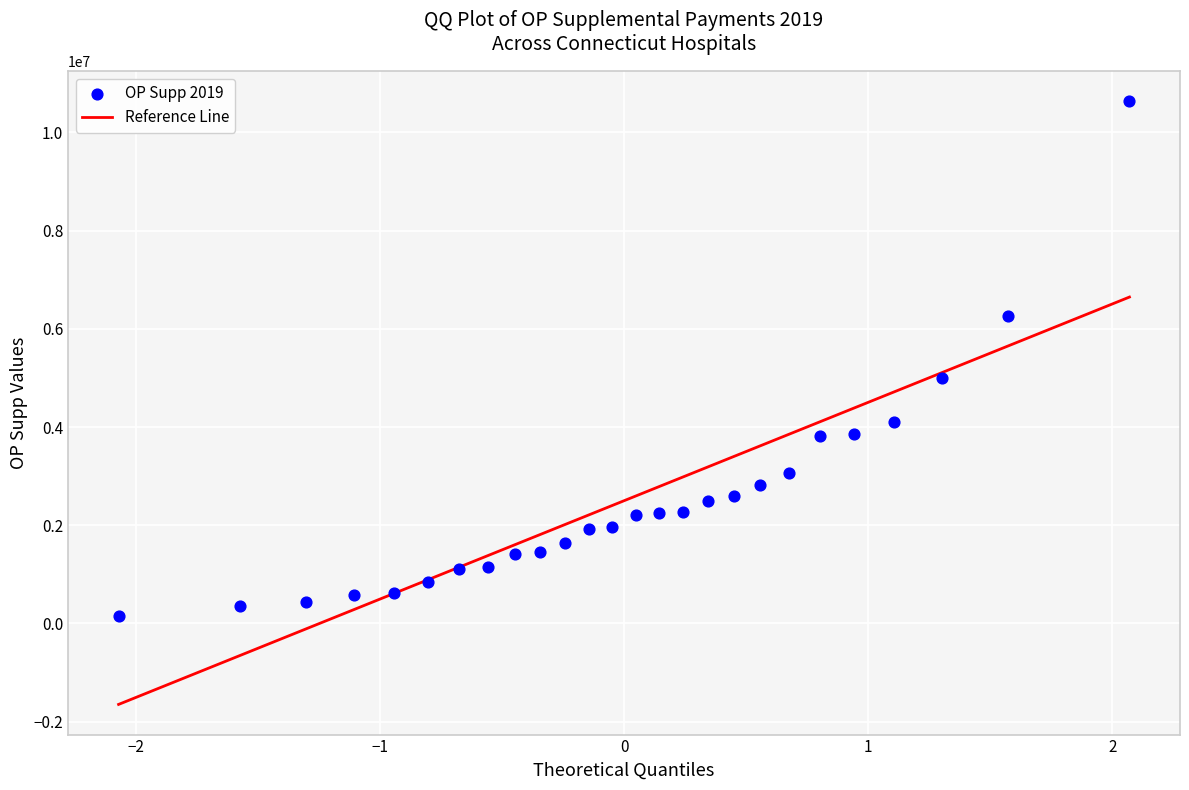

What Y value in the scatter plot is closest to 5394865?

5002423